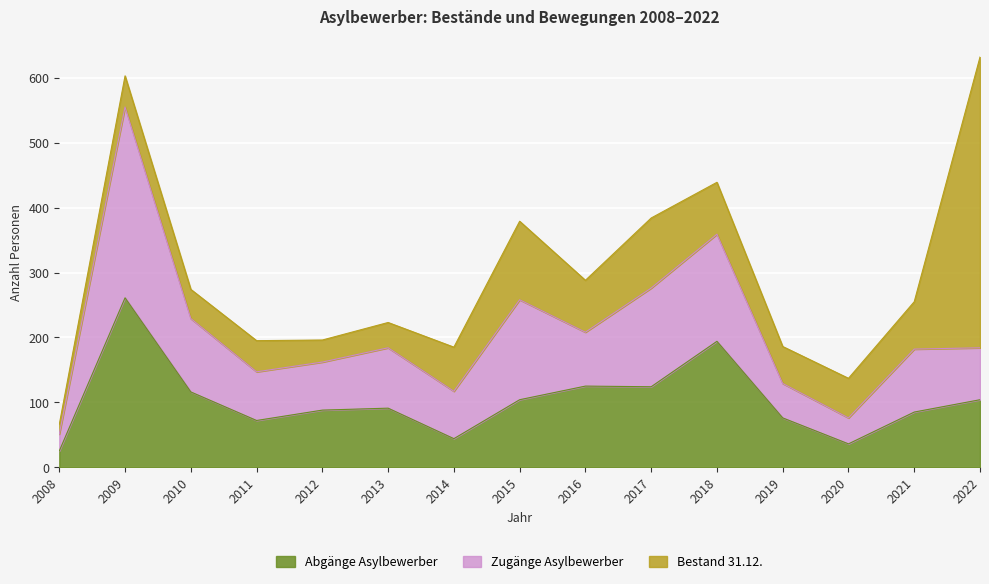

What is the highest value of the Abgänge Asylbewerber series?

261